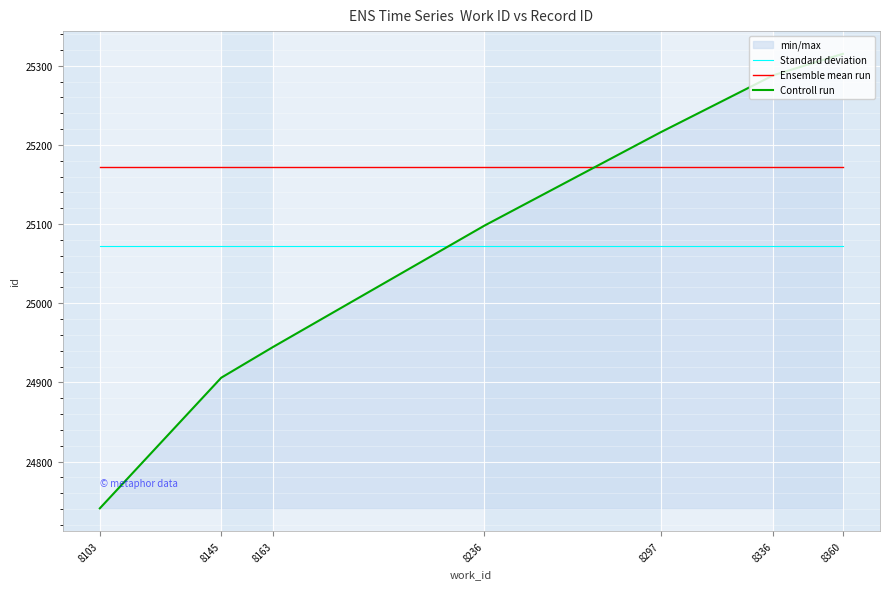

Which series has the largest range (max minus min)?

Controll run